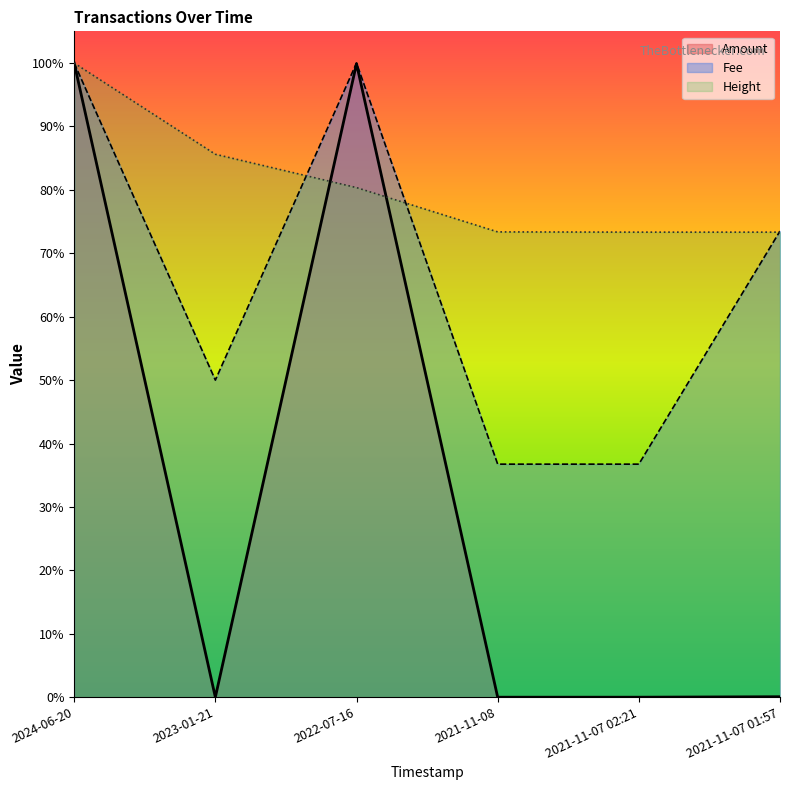

True or false: Amount and Fee intersect in this chart.

False